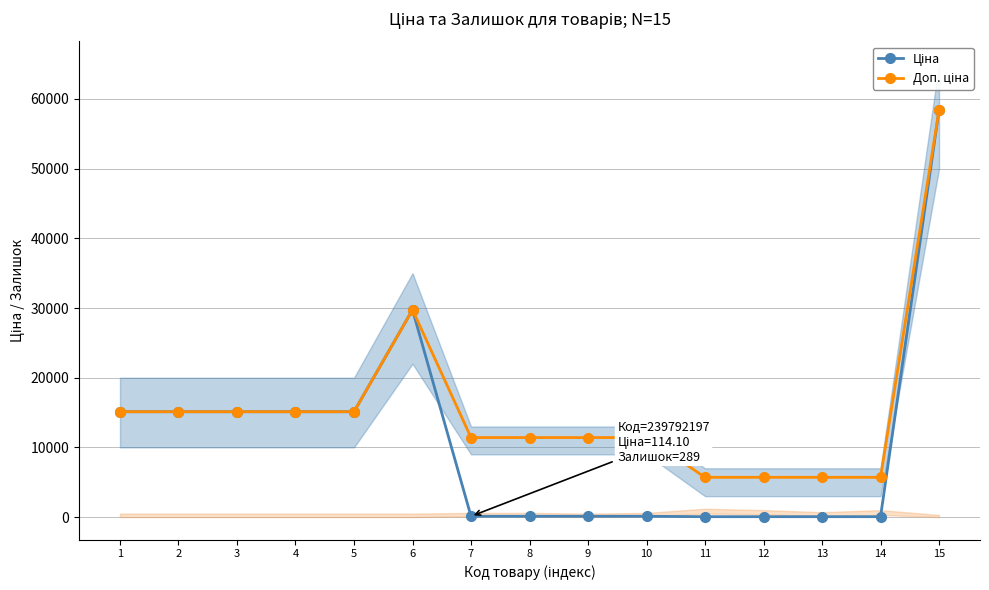

What is the approximate value of Ціна at 15?

58426.5